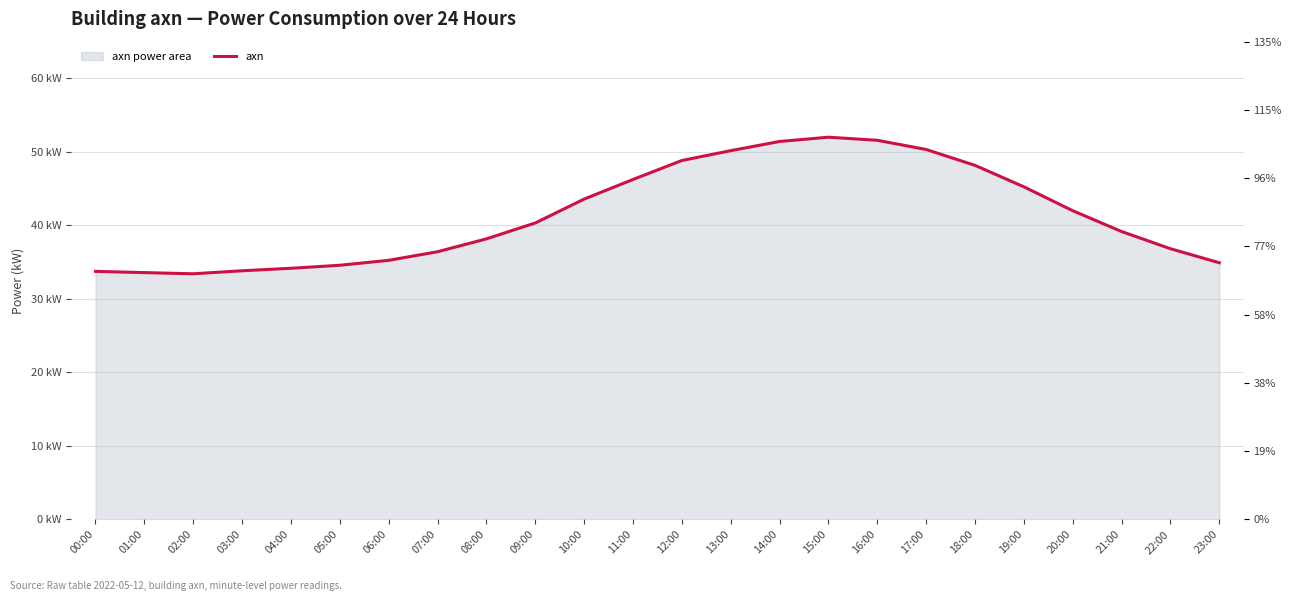

At which category does the chart reach its minimum across all series?

02:00